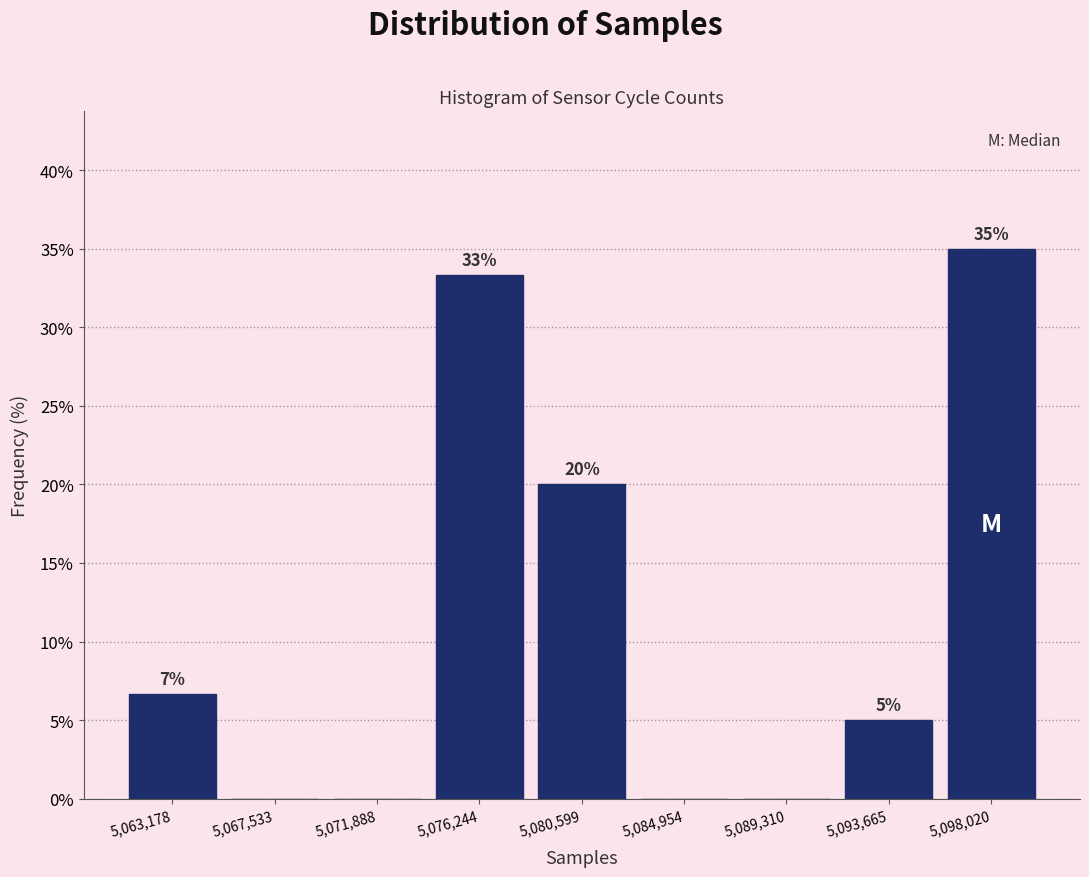

Over which range of the x-axis is the bar tallest?

5096000 to 5100000